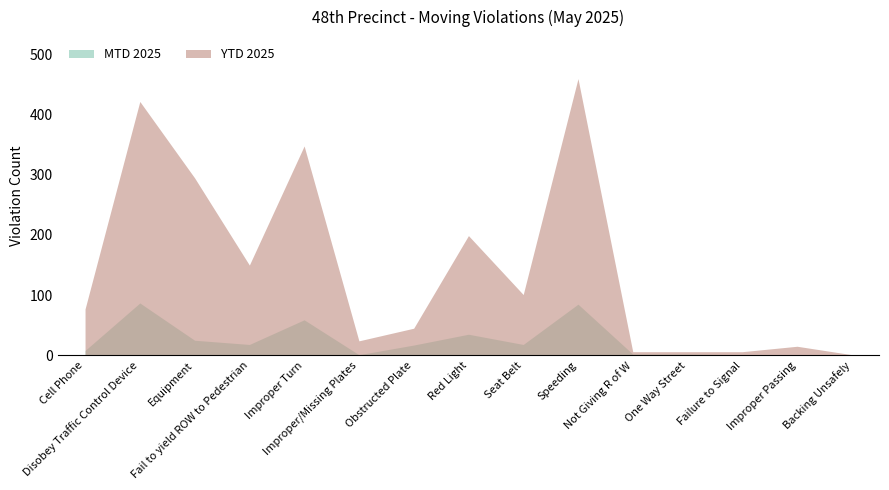

The value of YTD 2025 at Disobey Traffic Control Device is 422. True or false?

True